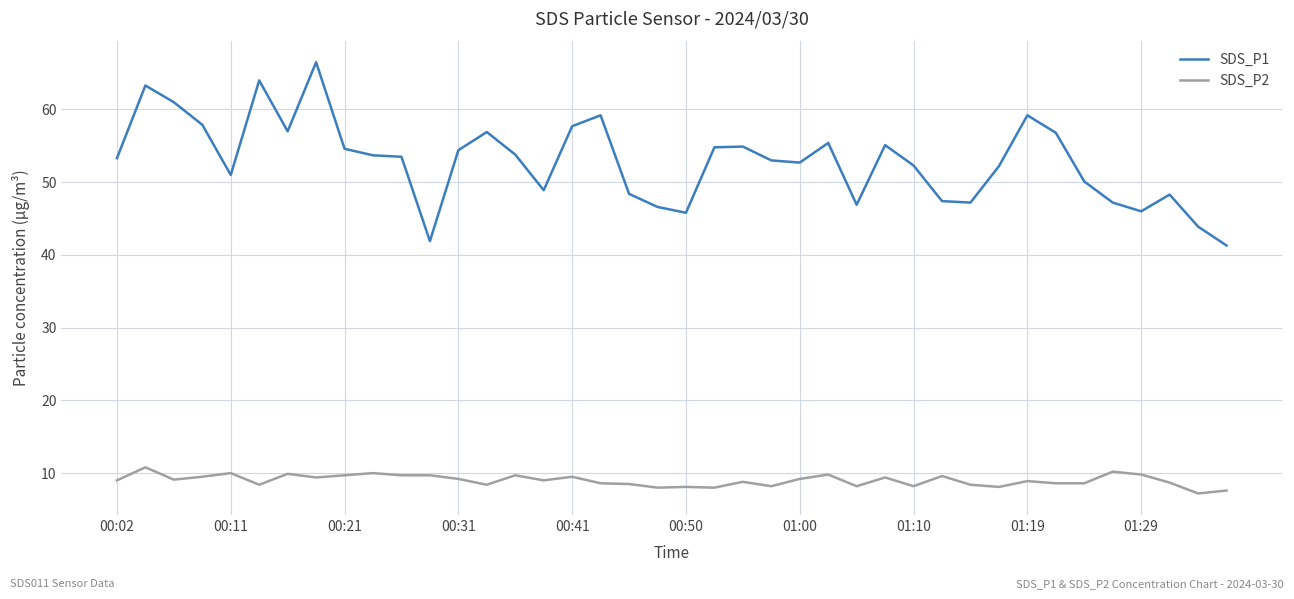

Which series has the largest range (max minus min)?

SDS_P1